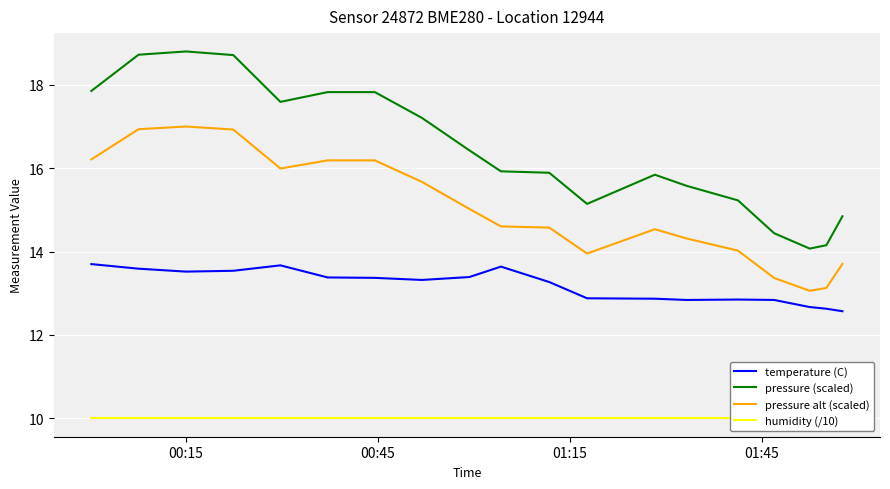

What is the maximum value for humidity (/10)?

10.0